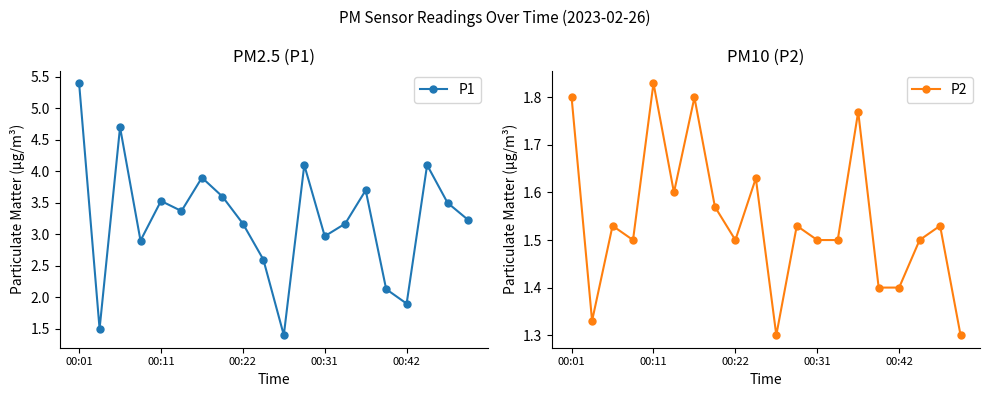

What is the sum of all P1 values?

64.9